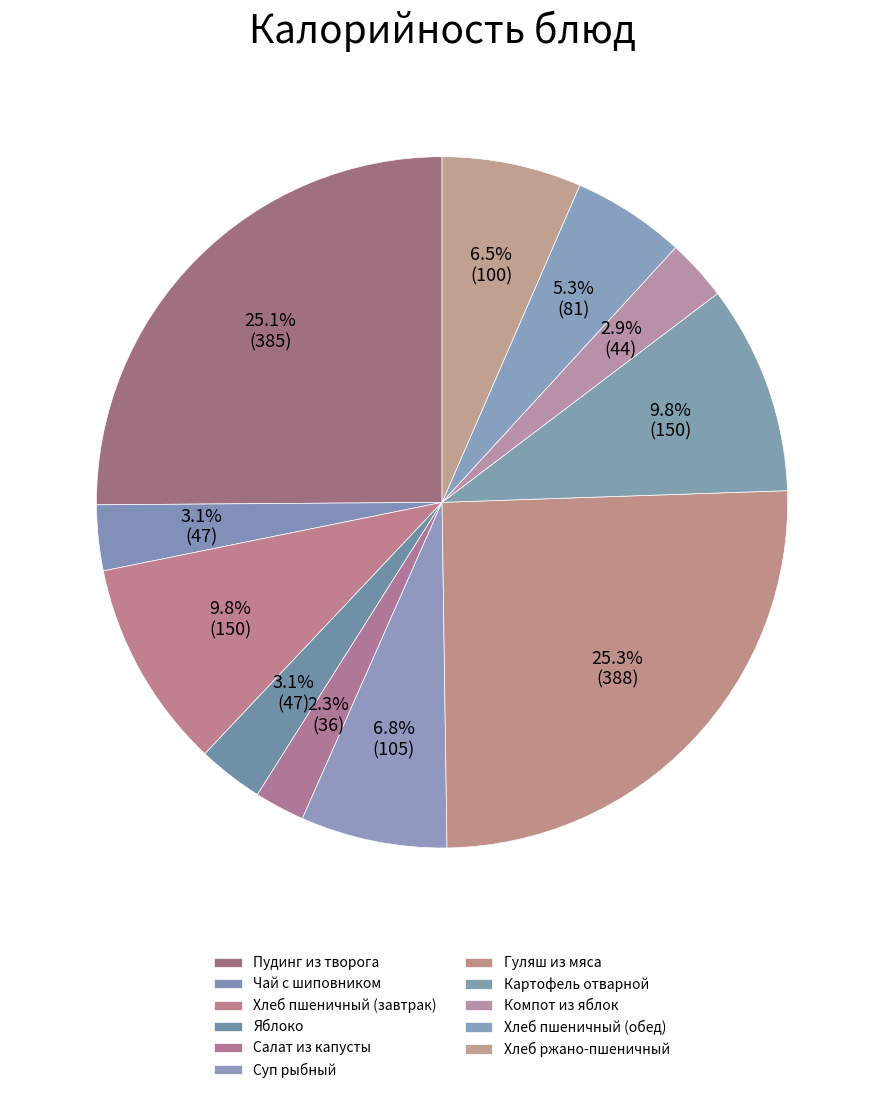

How much of the chart is everything except Суп рыбный?

93.2%